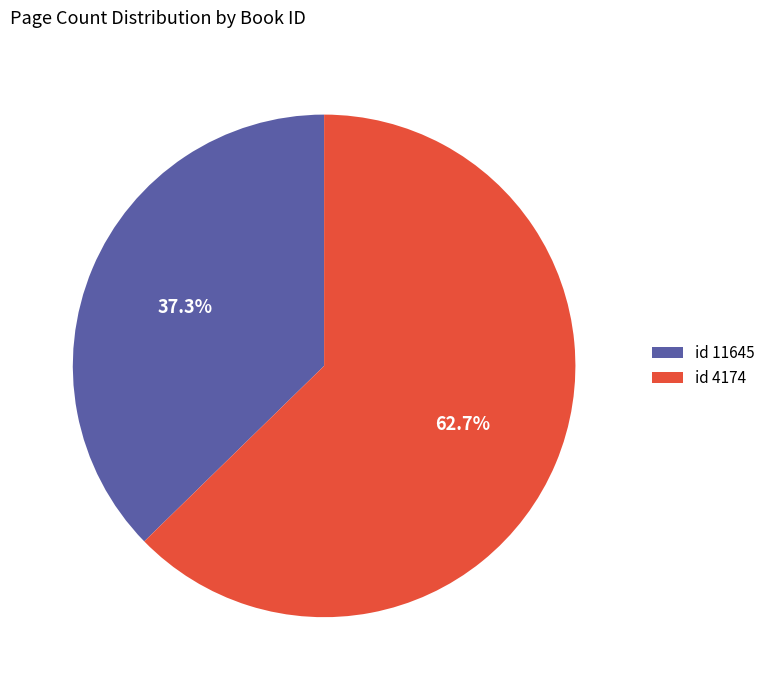

Does any single category account for the majority?

Yes